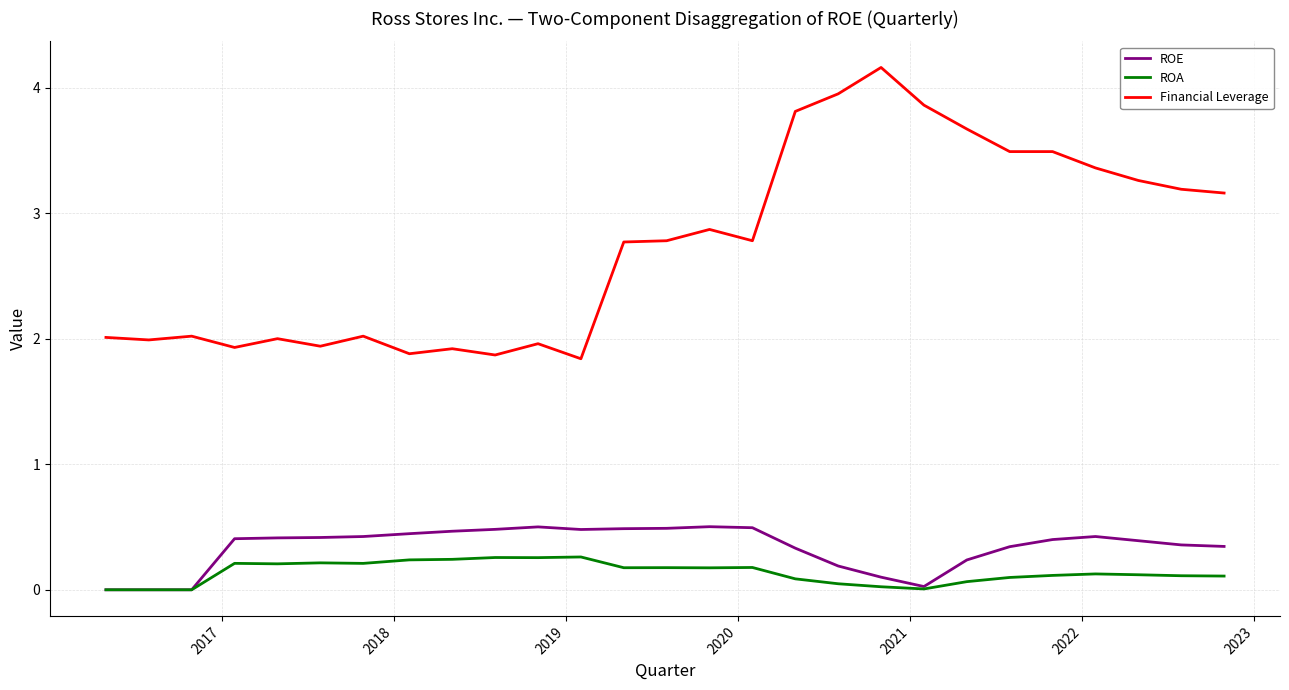

Which series has the largest range (max minus min)?

Financial Leverage